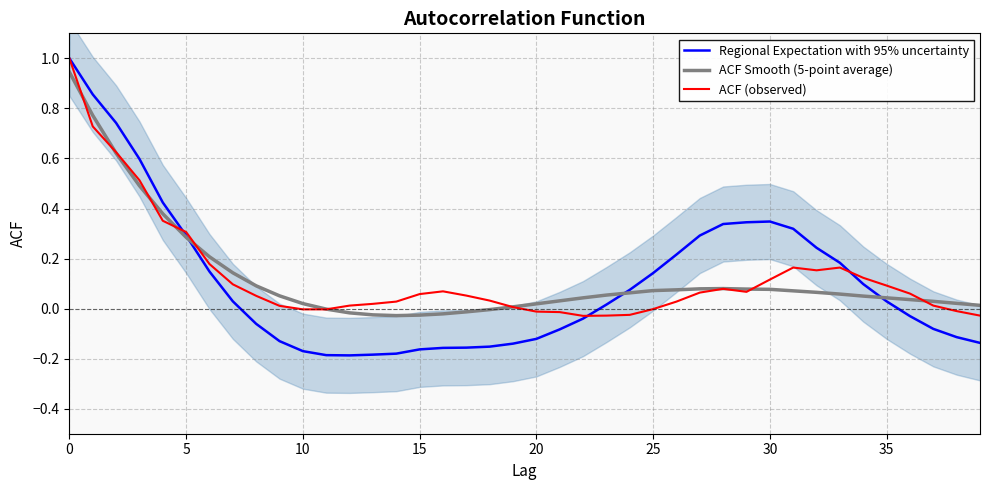

What is the label of the 27th point from the right?

13